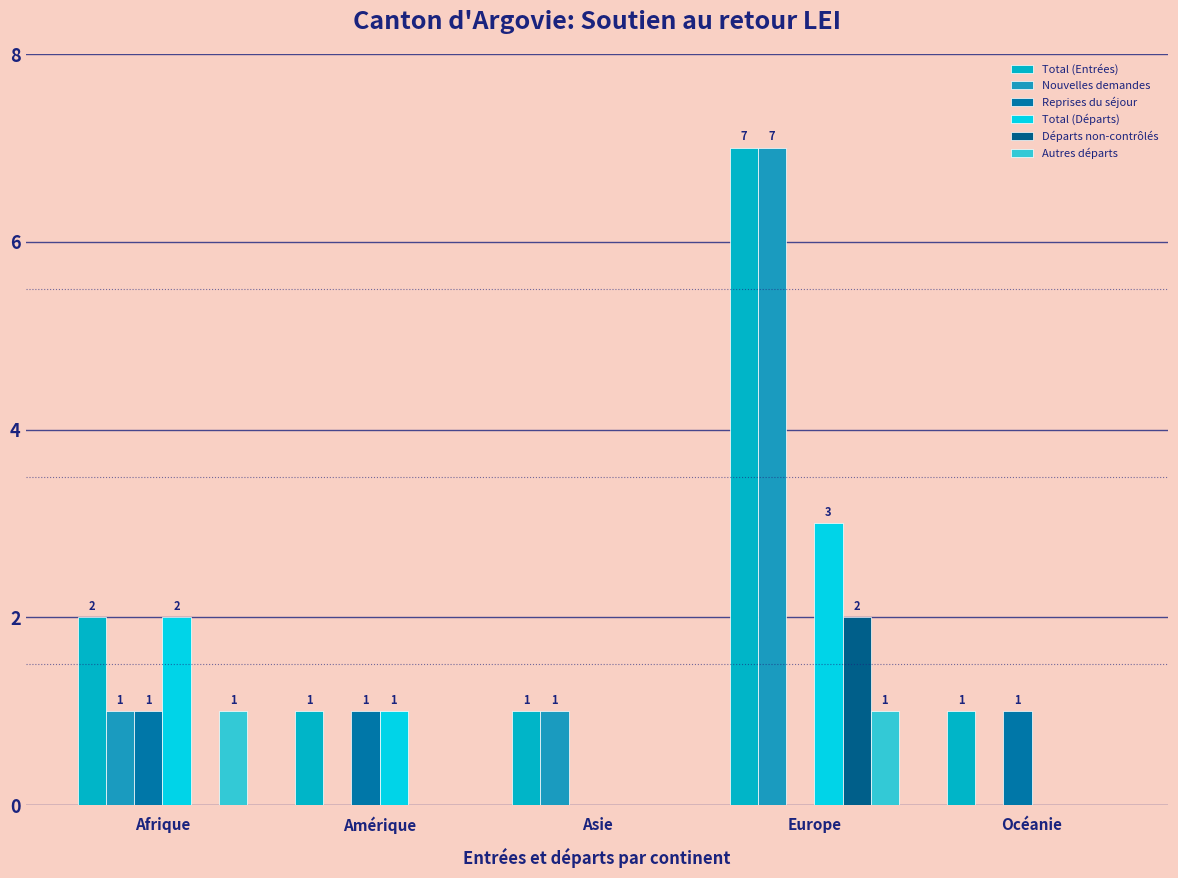

At which category is the sum across all series the highest?

Europe